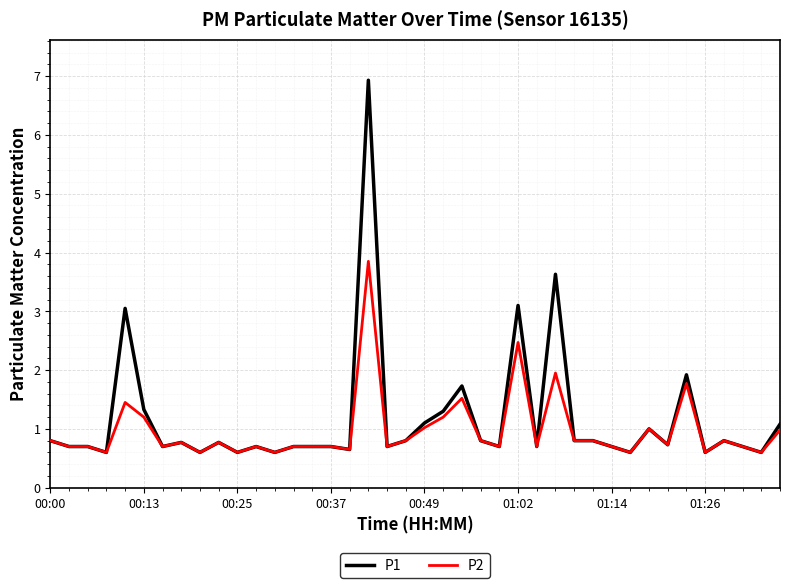

What is the maximum value shown in the chart?

6.9